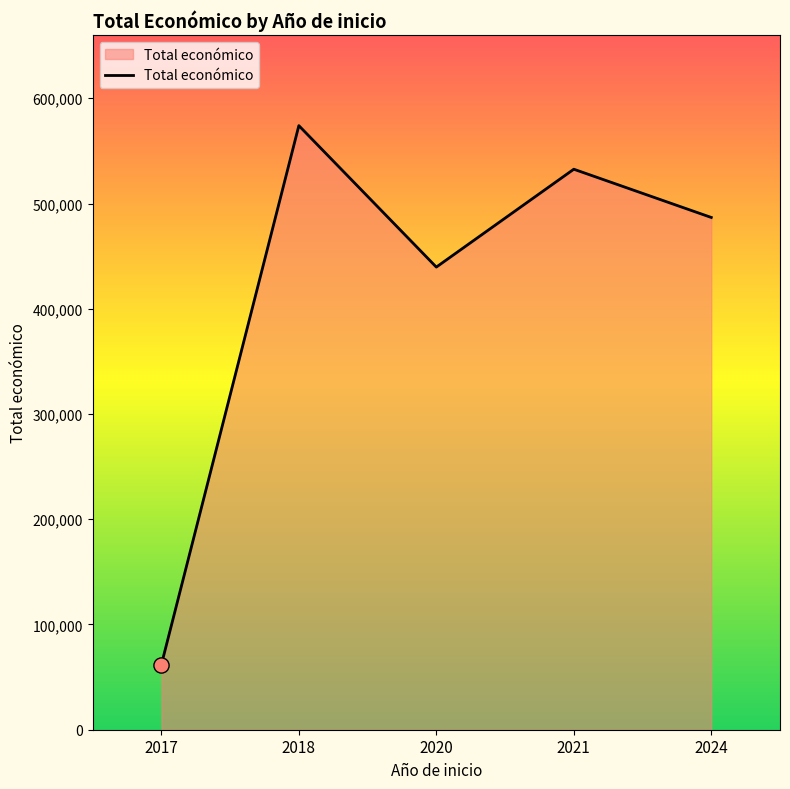

Between 2018 and 2021, which is larger?

2018